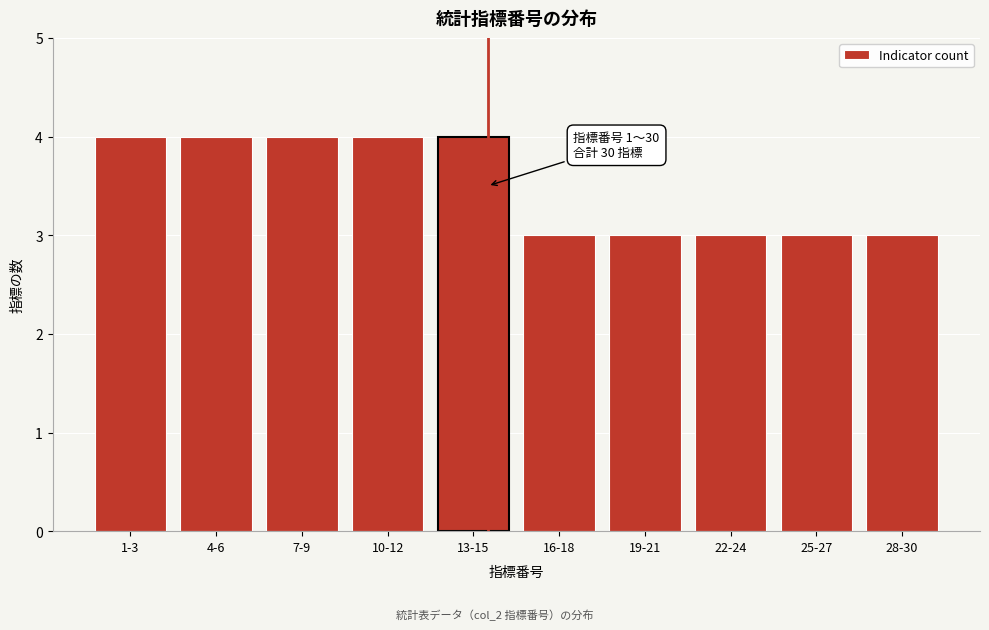

Reading left to right, what are all the values shown in this chart?

1-3=4	4-6=4	7-9=4	10-12=4	13-15=4	16-18=3	19-21=3	22-24=3	25-27=3	28-30=3